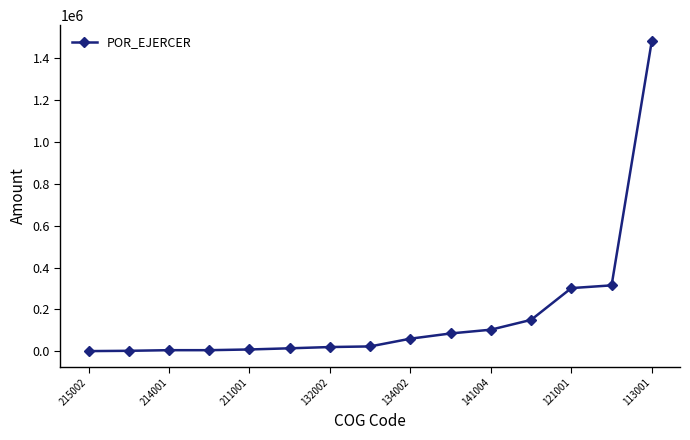

What is the value of the 10th point from the left?

85000.0